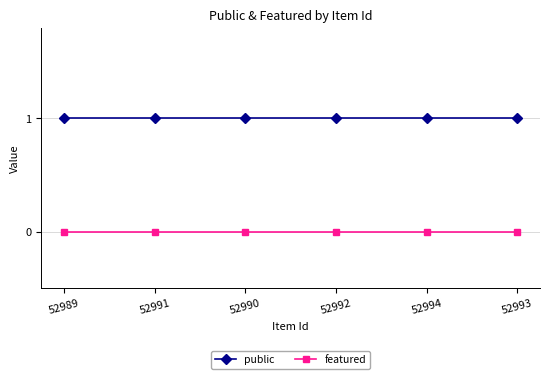

What is the spread (max minus min) of values at 52994?

1